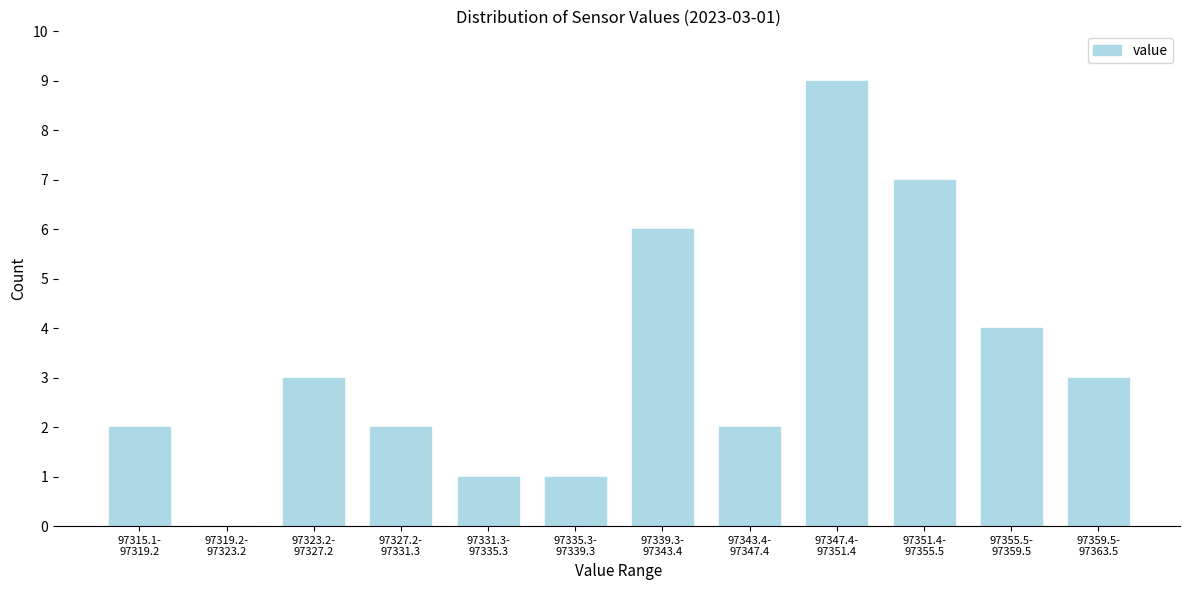

What is the greatest value displayed?

9